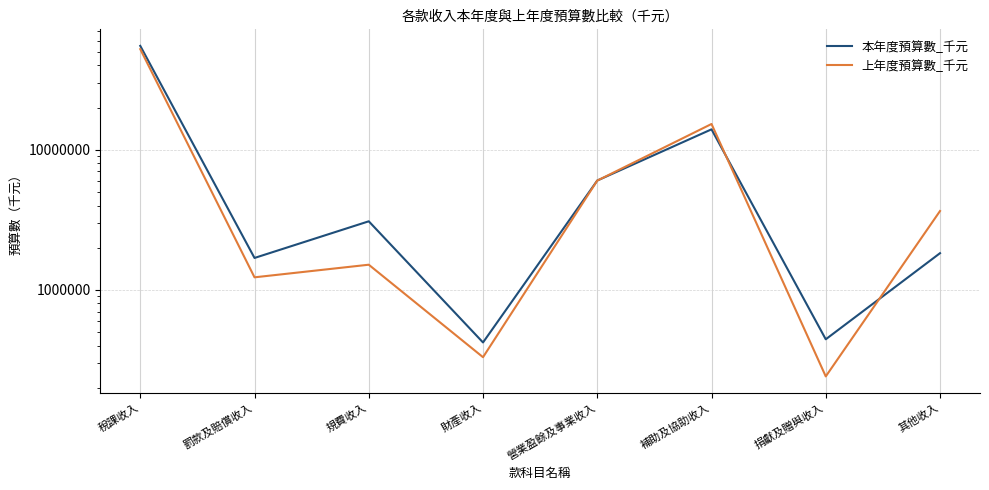

True or false: 上年度預算數_千元 has a value of 304699 at 規費收入.

False